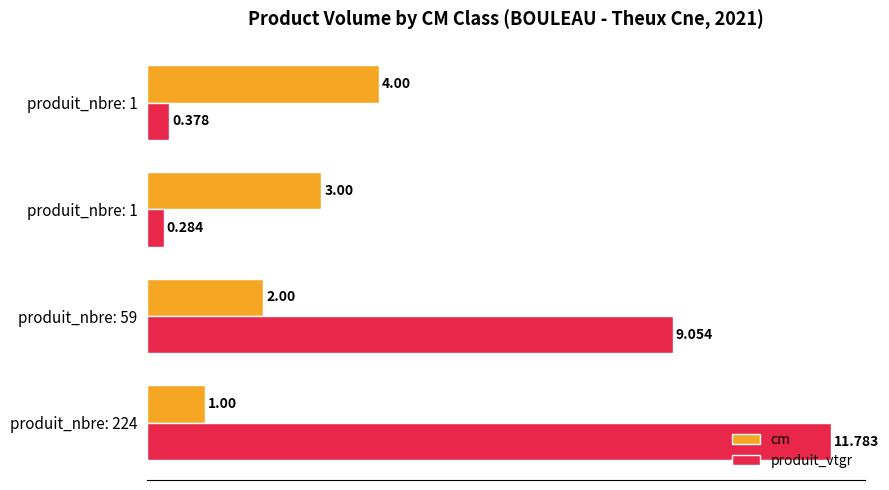

How many data points in produit_vtgr are above 9?

2